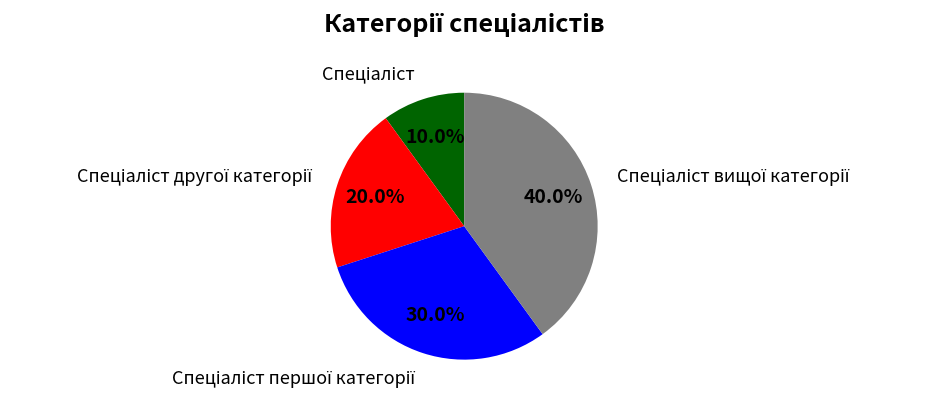

Is there any slice that represents more than half of the pie?

No